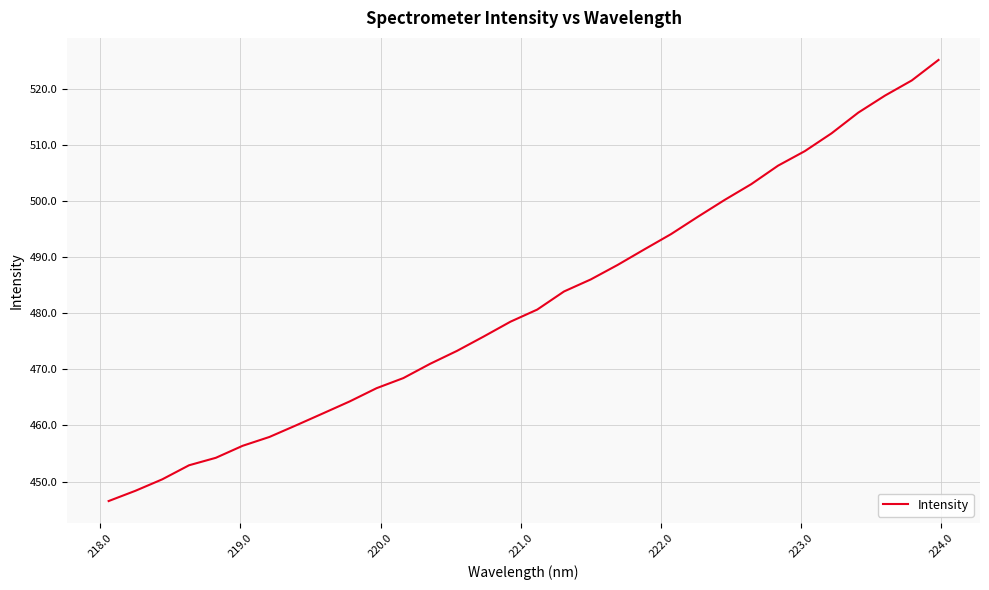

What is the maximum value shown in the chart?

525.2